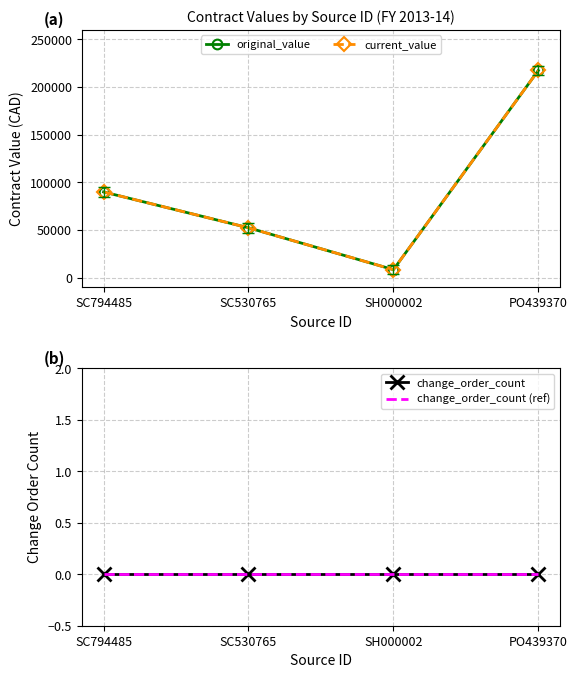

What is the difference between the highest and lowest values at SC530765?

52303.2